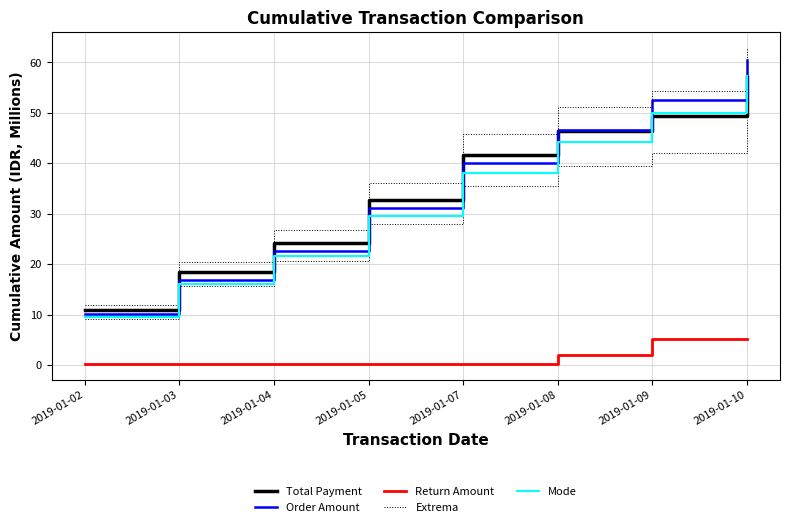

Reading left to right, extract all data points from this chart.

Total Payment: 10.8	18.5	24.3	32.8	41.7	46.4	49.4	57.1
Order Amount: 10.0	16.8	22.6	31.1	40.1	46.6	52.6	60.3
Return Amount: 0.2	0.2	0.2	0.2	0.2	2.0	5.1	5.1
Extrema: 11.9	20.3	26.7	36.1	45.9	51.1	54.3	62.9
Mode: 9.5	16.0	21.5	29.6	38.1	44.2	49.9	57.3